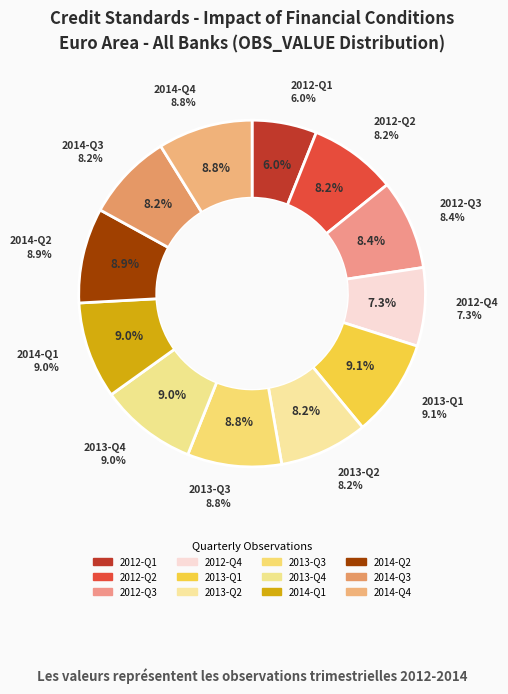

What is the largest slice in the pie chart?

2013-Q1